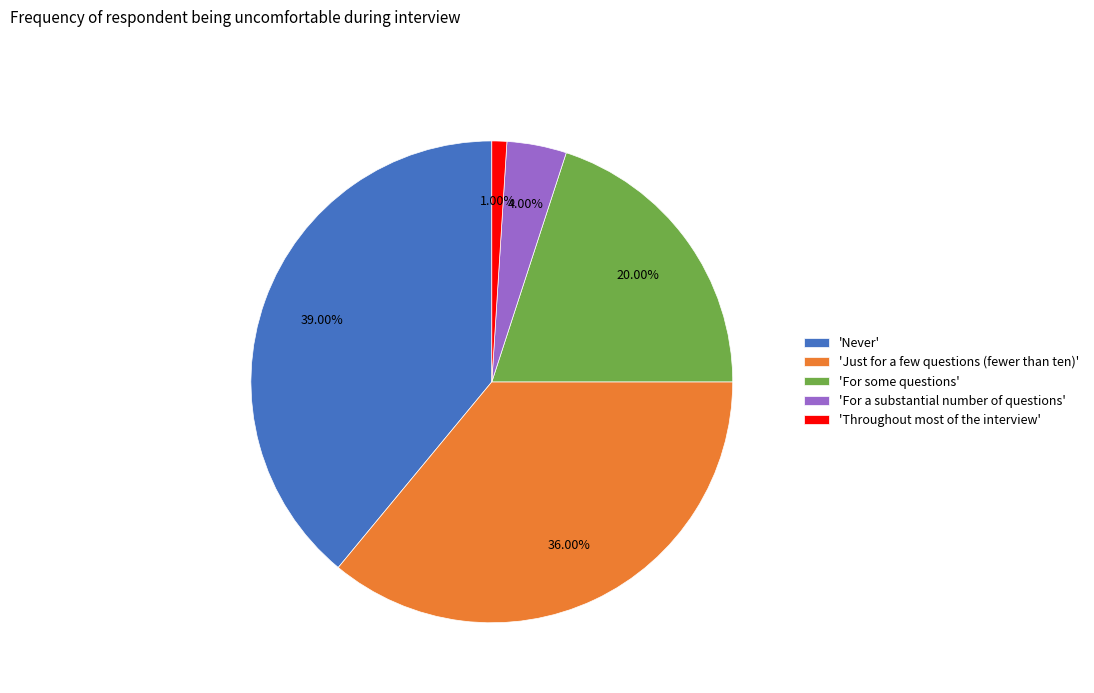

Is the sum of 'Throughout most of the interview' and 'For a substantial number of questions' greater than half?

No